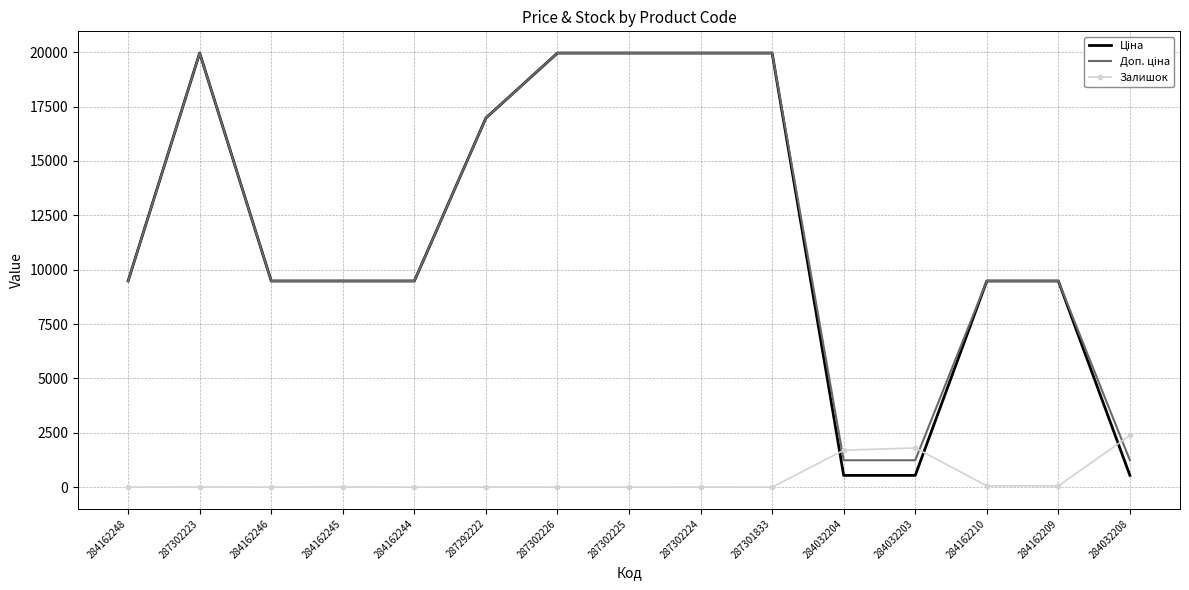

What is the difference between the highest and lowest values at 284032204?

1158.0